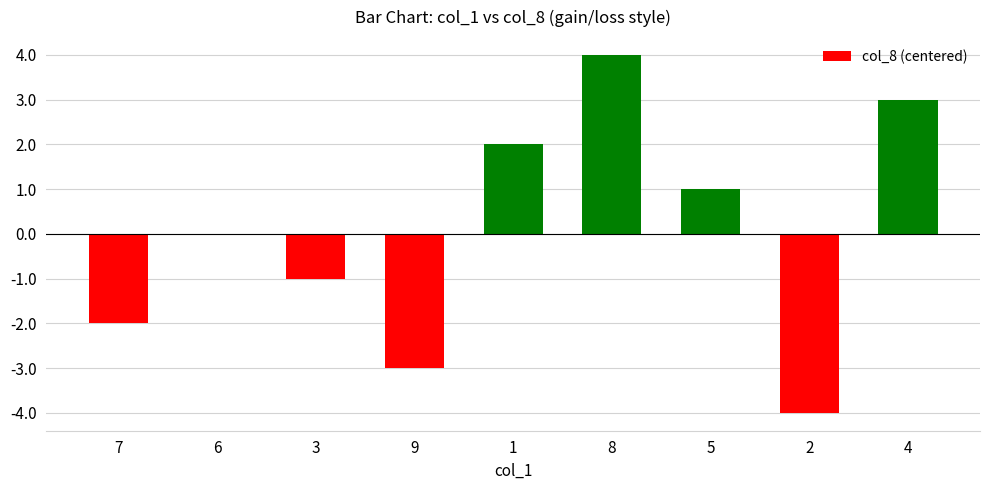

What value does the data have at 1?

2